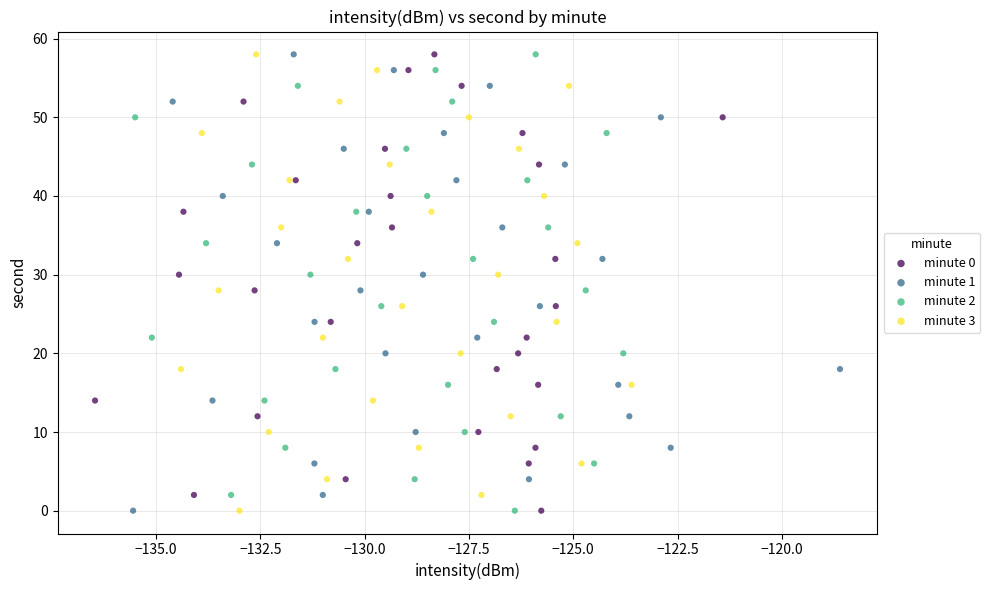

What are all the series names shown in the legend?

minute 0, minute 1, minute 2, minute 3